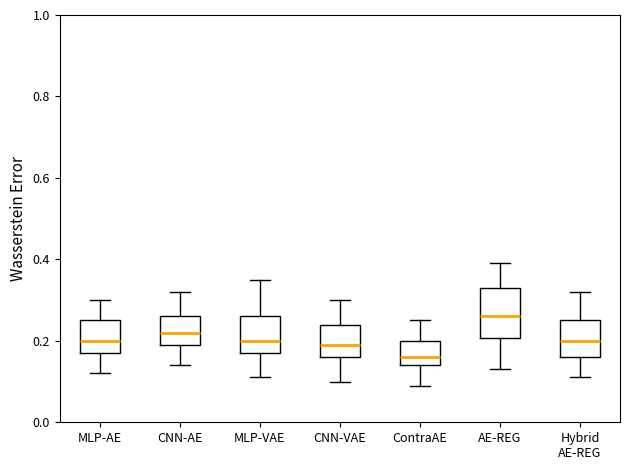

Reading left to right, transcribe this box plot: for each box, give where its median line is, the range the box spans, and where its two whiskers end, as read against the y-axis. The values are not printed on the chart, so give them approximately, as read against the axis.

MLP-AE: median 0.20, box 0.18 to 0.26, whiskers 0.12 to 0.30
CNN-AE: median 0.22, box 0.20 to 0.26, whiskers 0.14 to 0.32
MLP-VAE: median 0.20, box 0.18 to 0.26, whiskers 0.12 to 0.36
CNN-VAE: median 0.20, box 0.16 to 0.24, whiskers 0.10 to 0.30
ContraAE: median 0.16, box 0.14 to 0.20, whiskers 0.10 to 0.26
AE-REG: median 0.26, box 0.20 to 0.34, whiskers 0.14 to 0.40
Hybrid AE-REG: median 0.20, box 0.16 to 0.26, whiskers 0.12 to 0.32